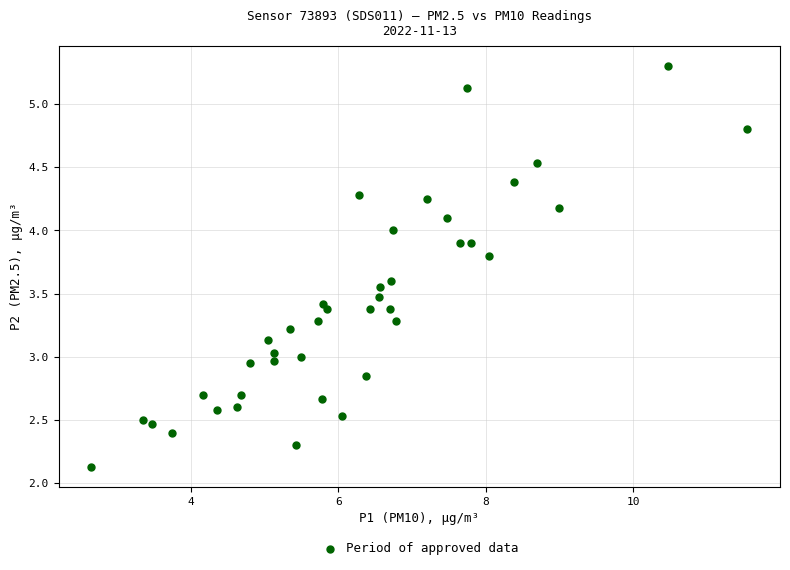

What is the range of X values (max minus min)?

8.9